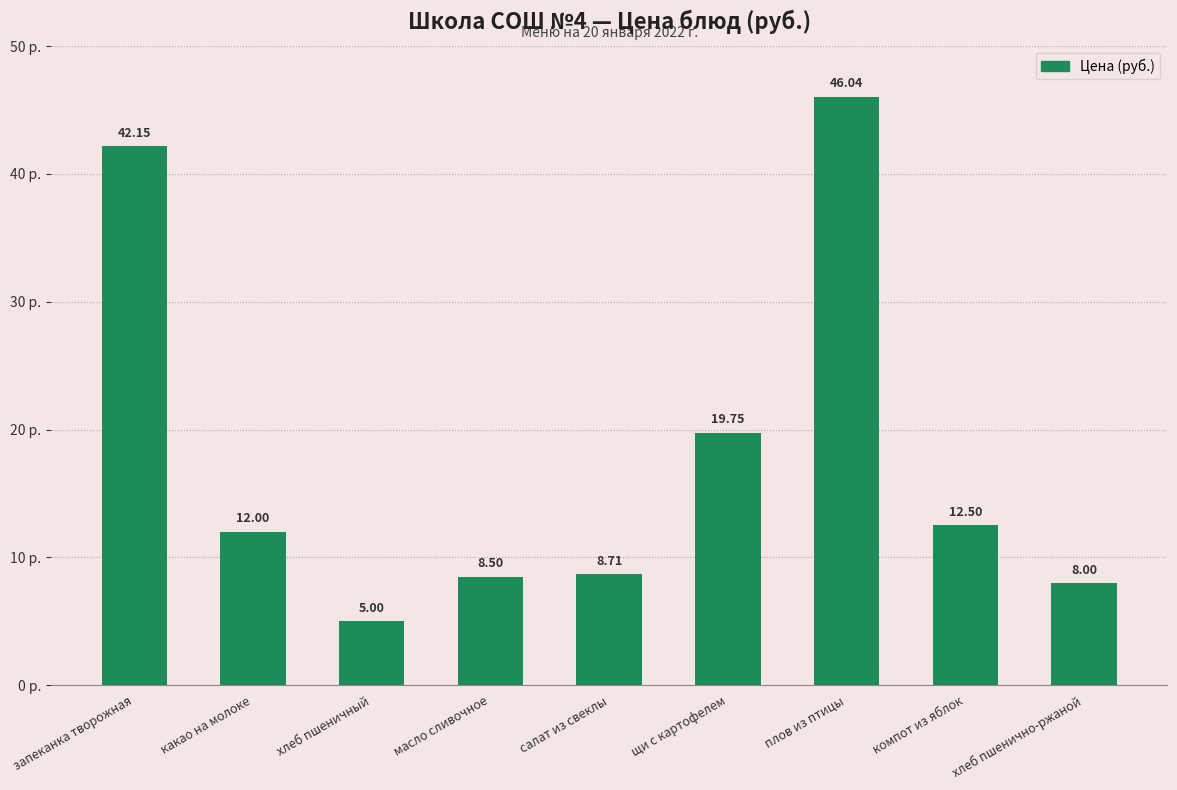

What is the average value?

18.1